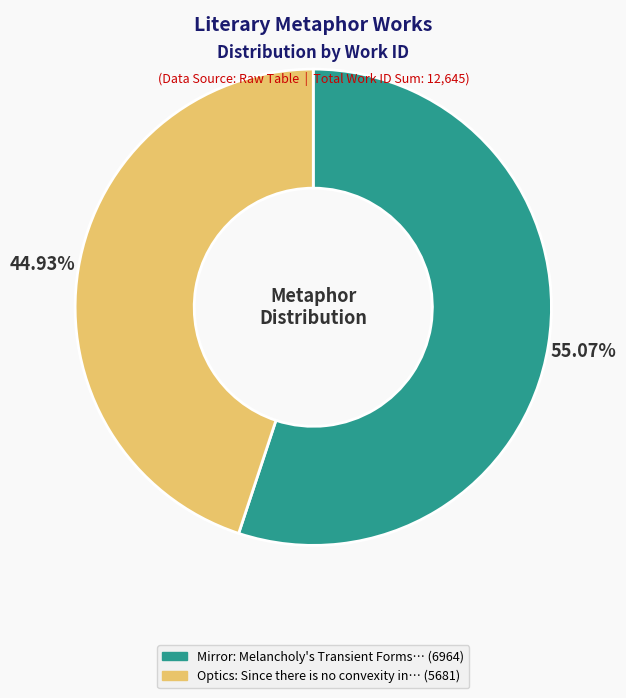

Is there any slice that represents more than half of the pie?

Yes